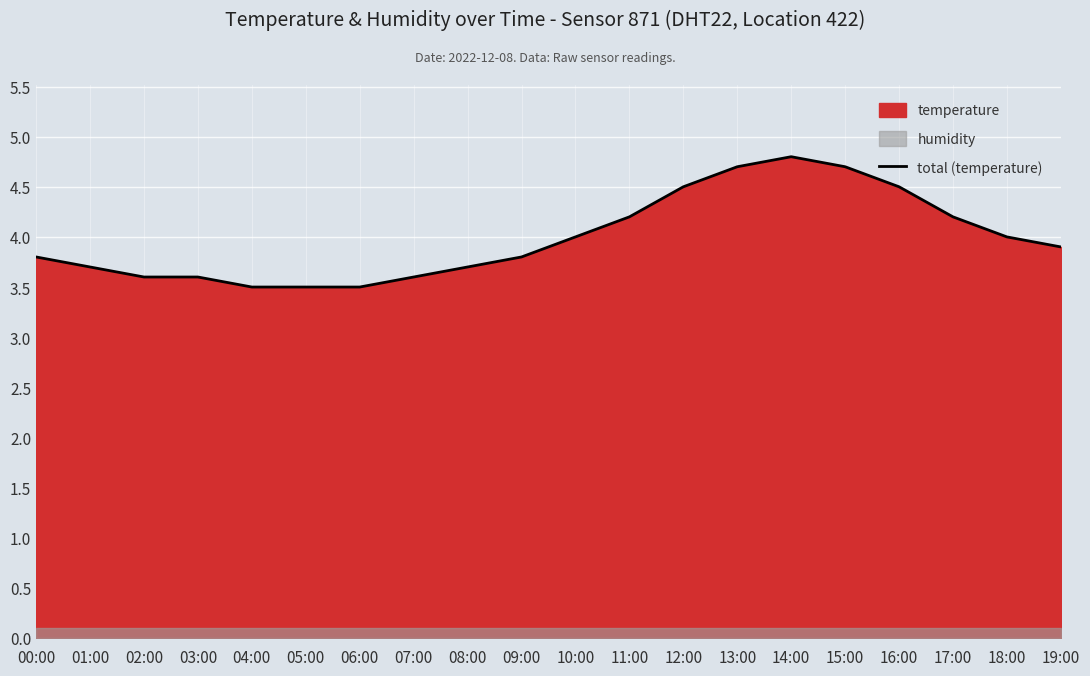

List the labels in order of value, largest first.

14:00, 13:00, 15:00, 12:00, 16:00, 11:00, 17:00, 10:00, 18:00, 19:00, 00:00, 09:00, 01:00, 08:00, 02:00, 03:00, 07:00, 04:00, 05:00, 06:00